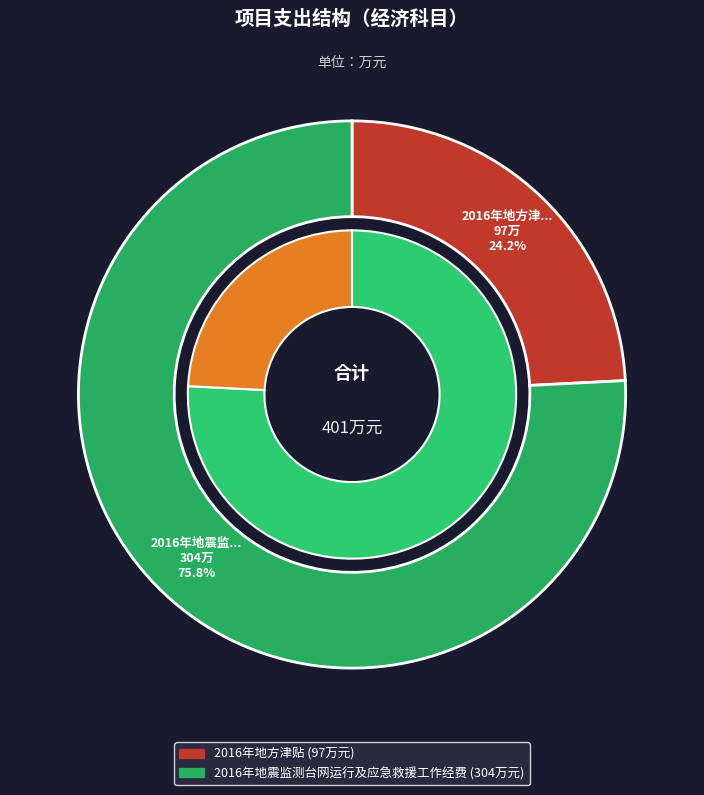

To the nearest percent, what is the average slice percentage?

50%